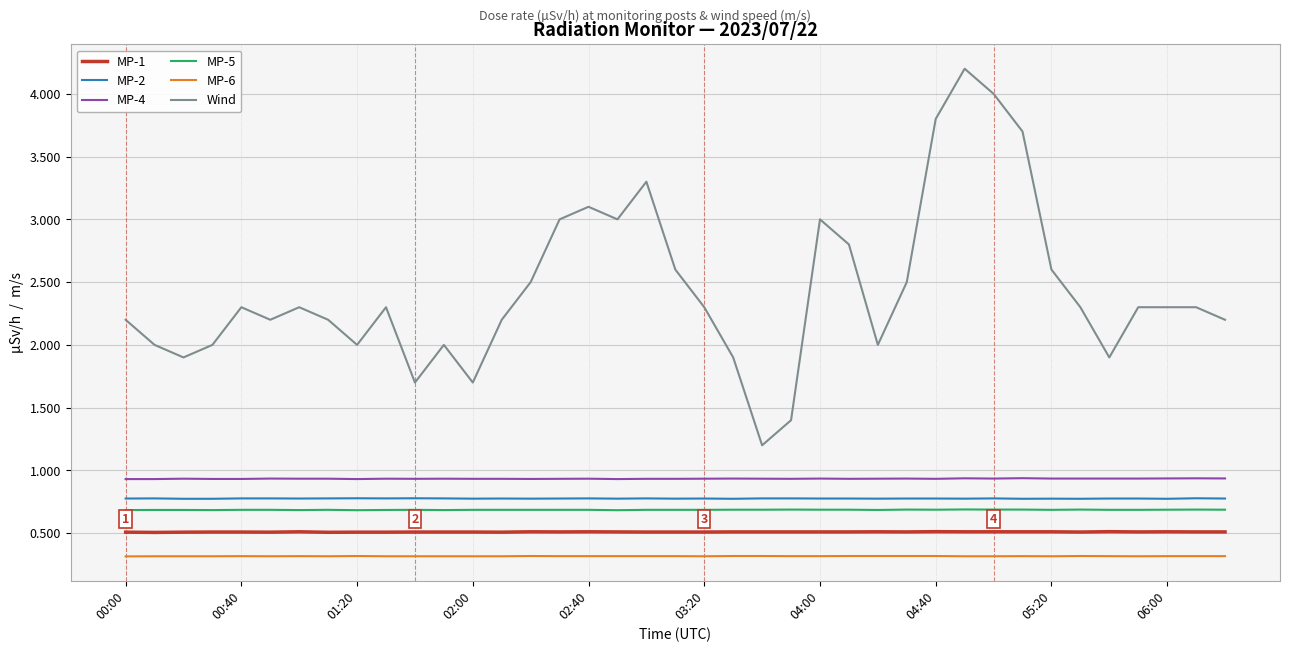

True or false: MP-5 and MP-4 cross at least once.

False